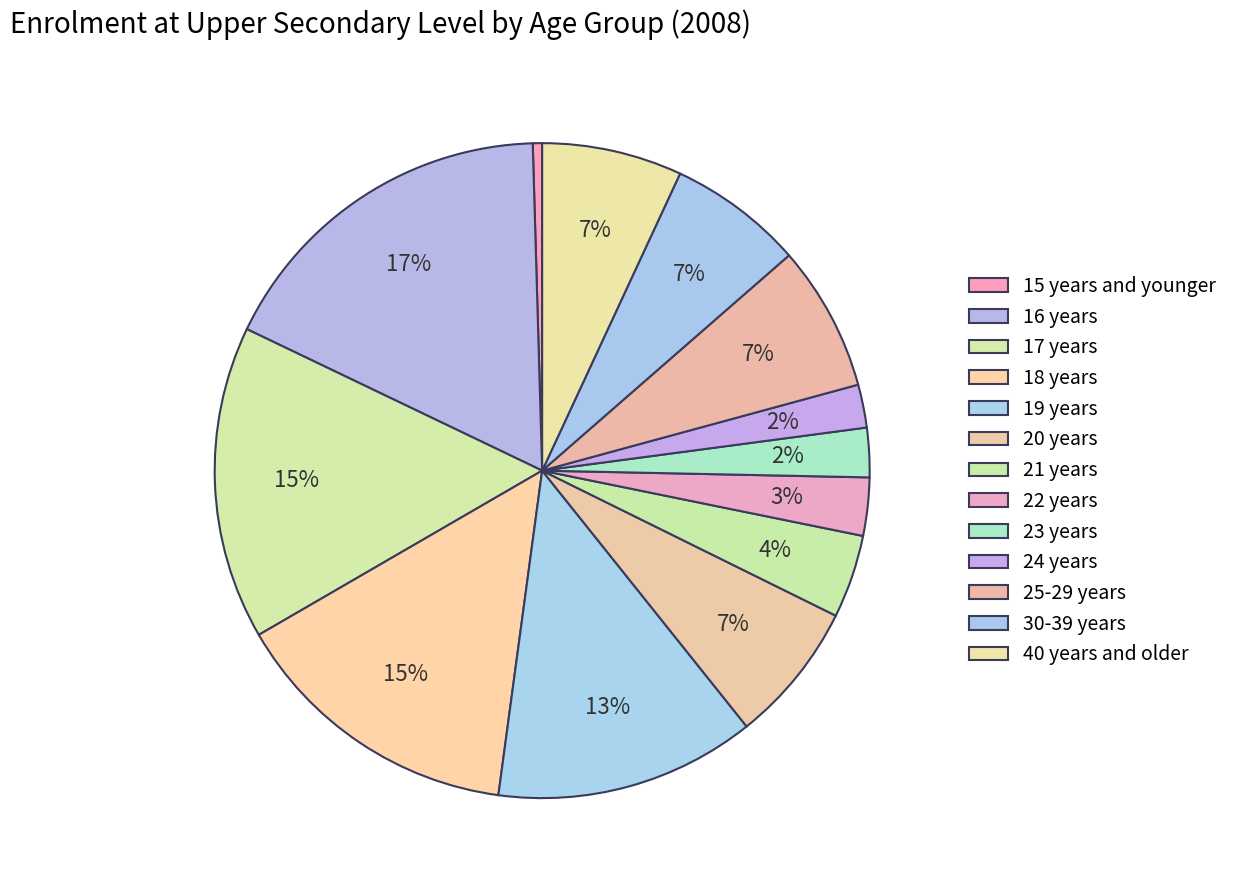

How many slices are in this pie chart?

13